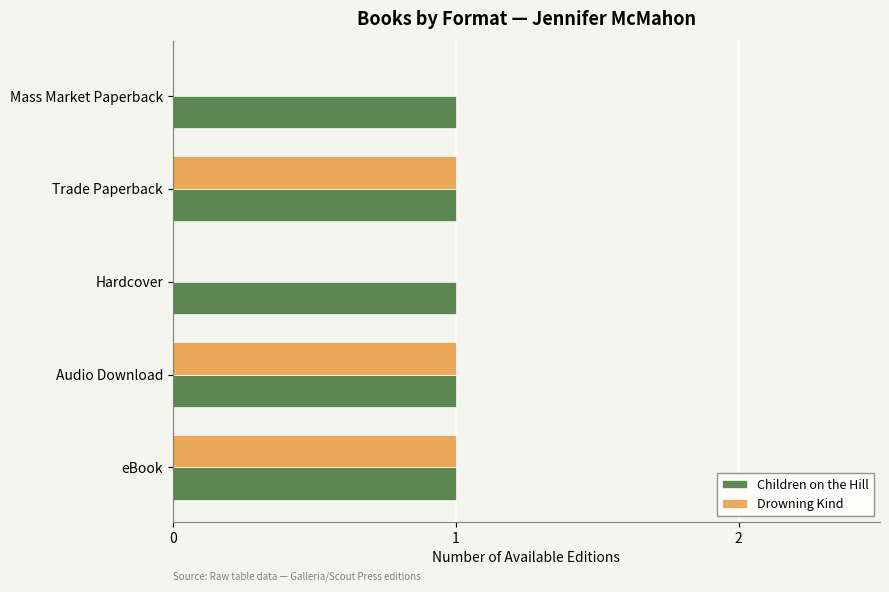

Which series changed the most between eBook and Hardcover?

Drowning Kind